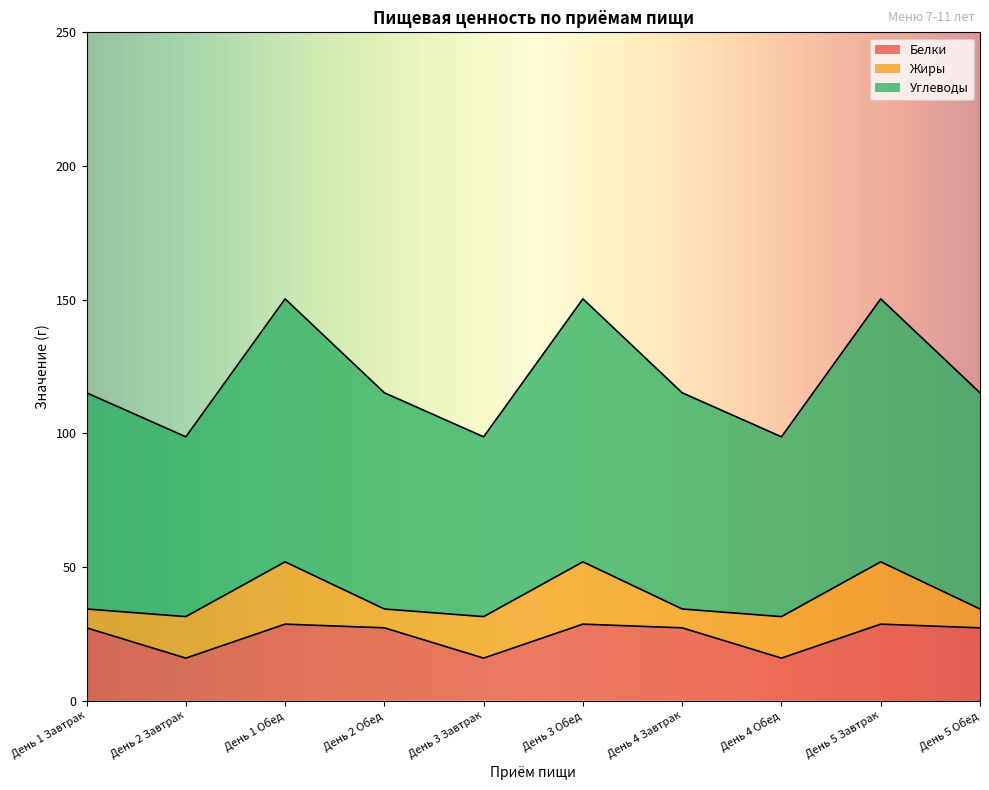

Rank the categories by Углеводы value from lowest to highest.

День 2 Завтрак, День 3 Завтрак, День 4 Обед, День 1 Завтрак, День 2 Обед, День 4 Завтрак, День 5 Обед, День 1 Обед, День 3 Обед, День 5 Завтрак